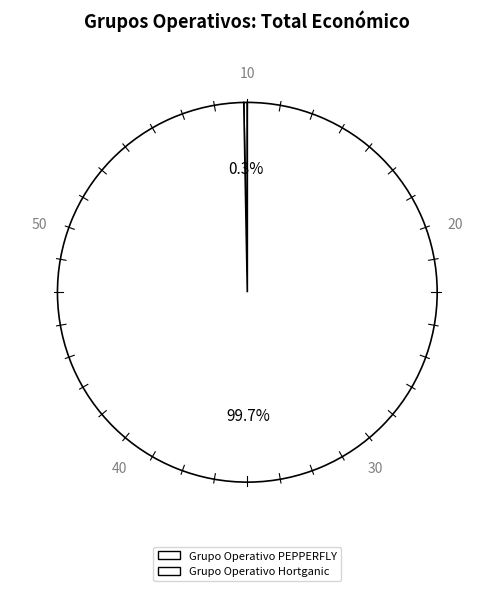

Which slice is the largest?

Grupo Operativo Hortganic